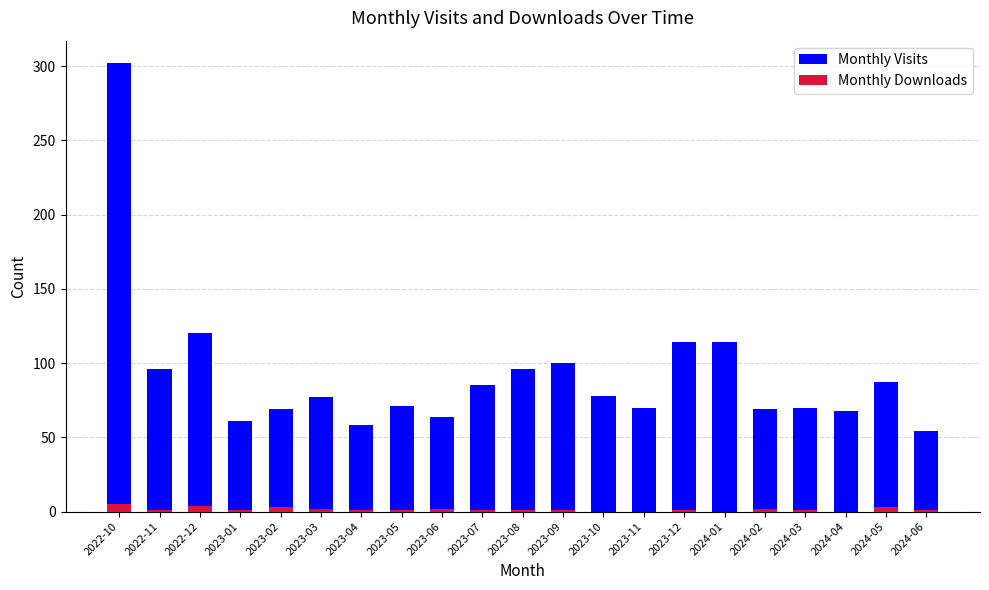

Rank the series by their maximum value, from highest to lowest.

Monthly Visits, Monthly Downloads